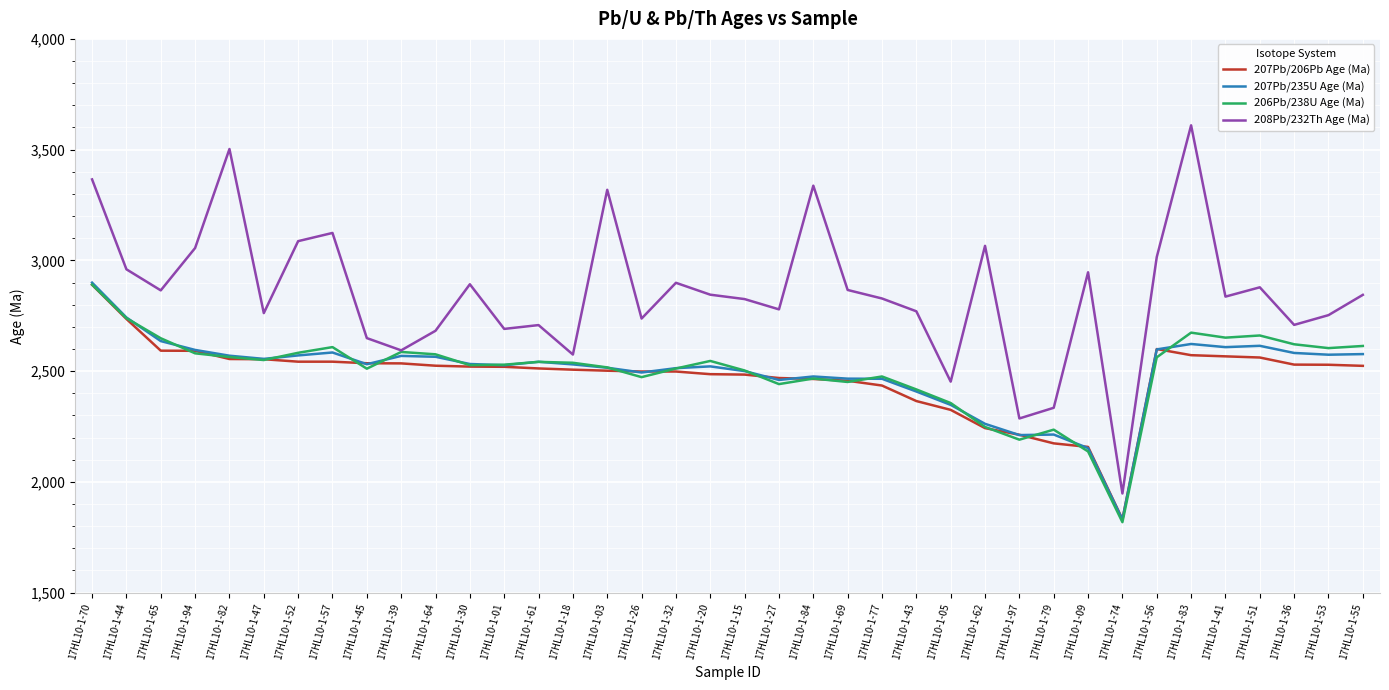

What is the maximum value for 207Pb/206Pb Age (Ma)?

2889.8